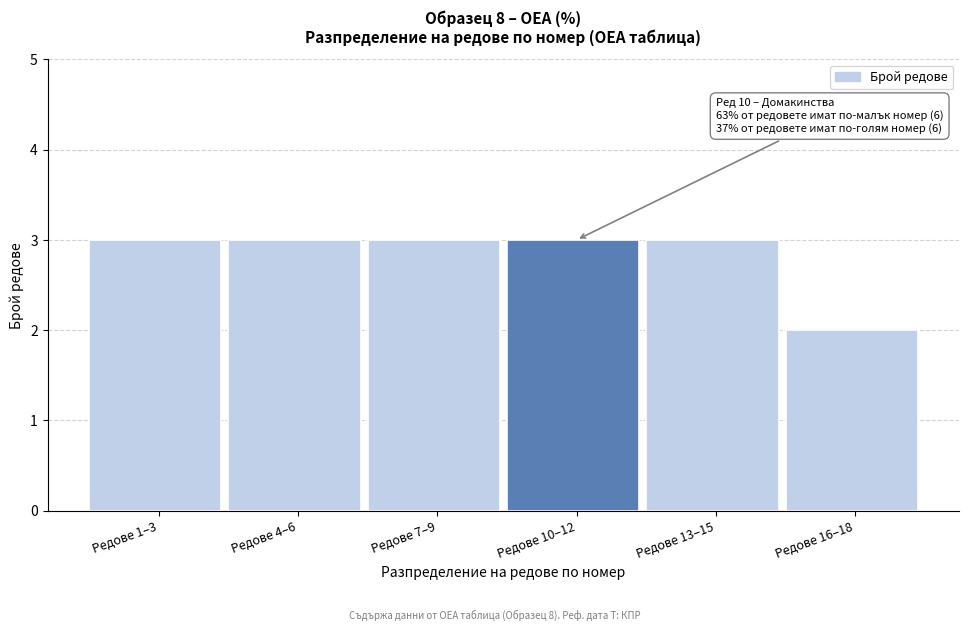

Reading left to right, what are all the values shown in this chart?

3	3	3	3	3	2